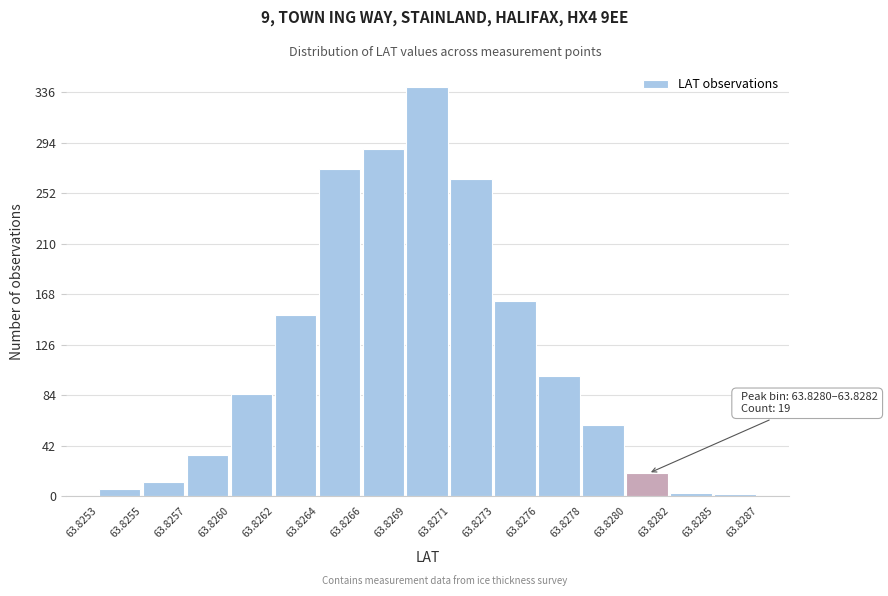

Read the value at 63.8262, to the nearest 50.

150